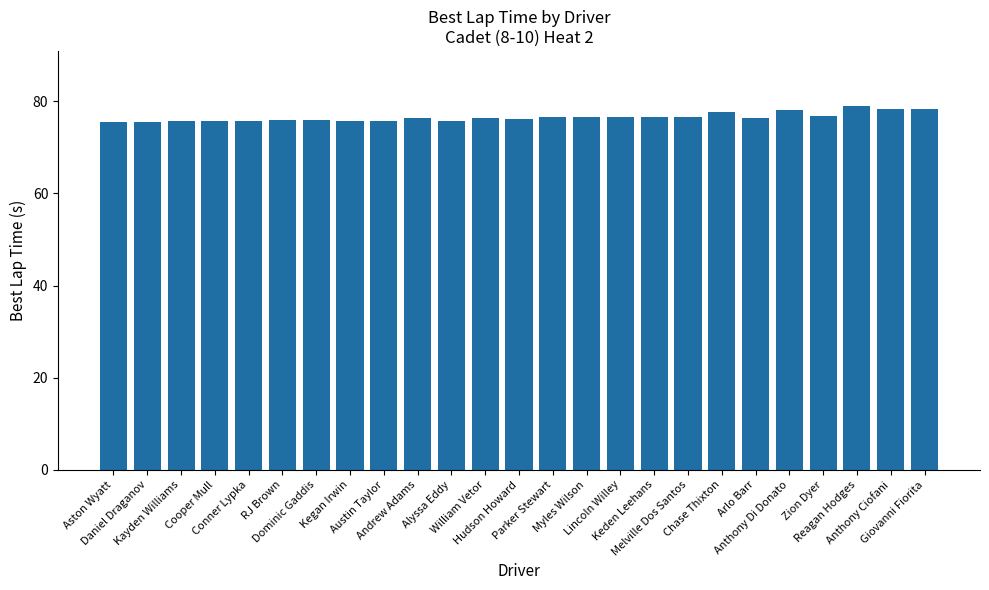

The chart shows a value of 44.0 at Dominic Gaddis. True or false?

False